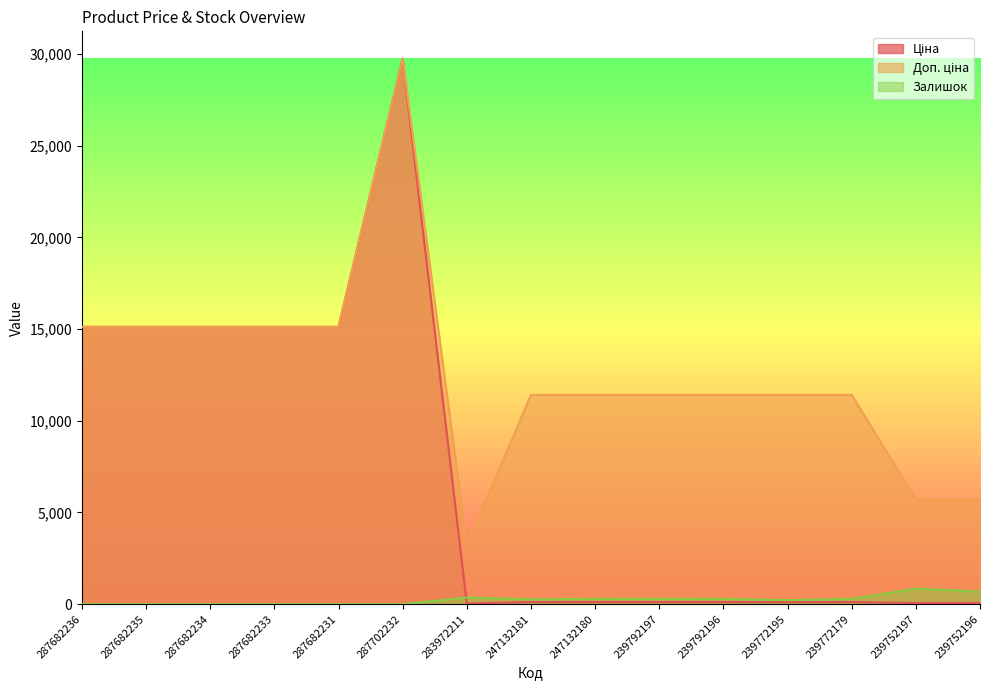

Count the Доп. ціна values in the range 11410 to 15120.

11